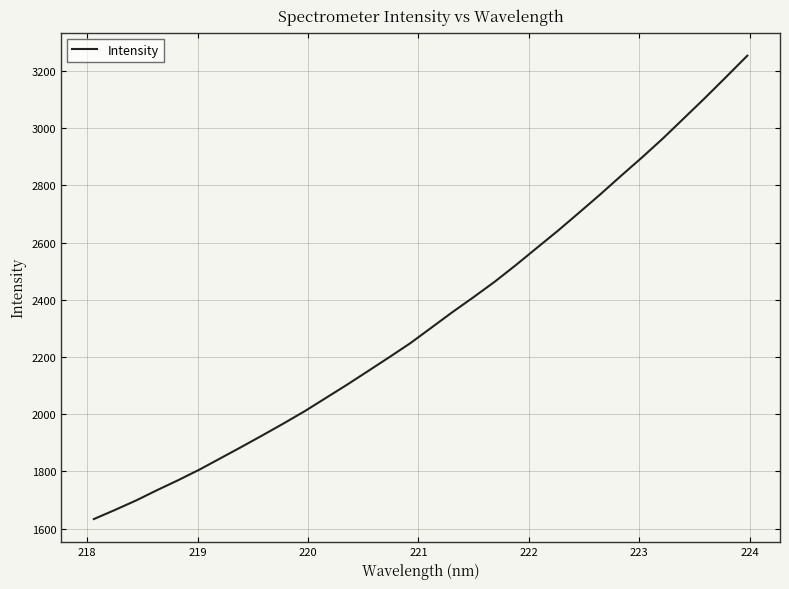

What is the smallest value displayed?

1633.6